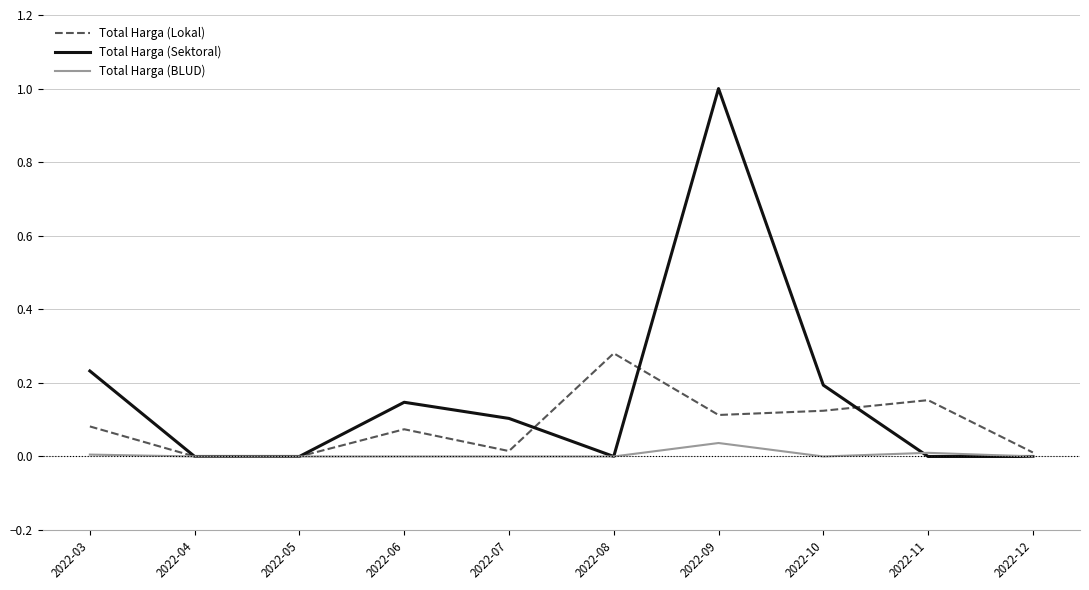

How many lines are shown in the chart?

3